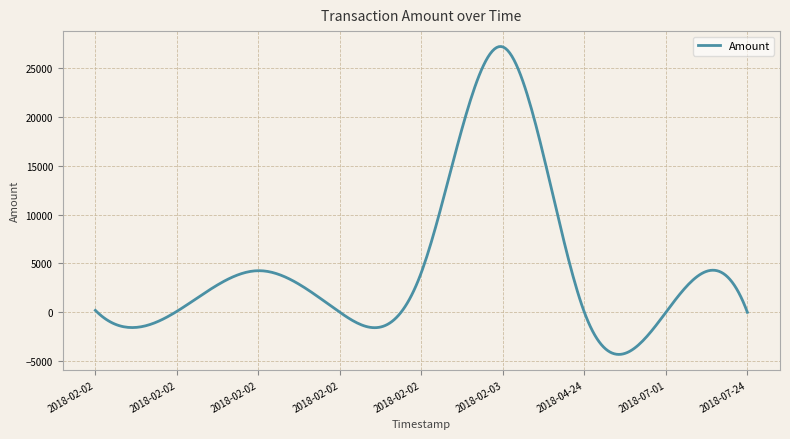

What is the minimum value shown in the chart?

-4304.4